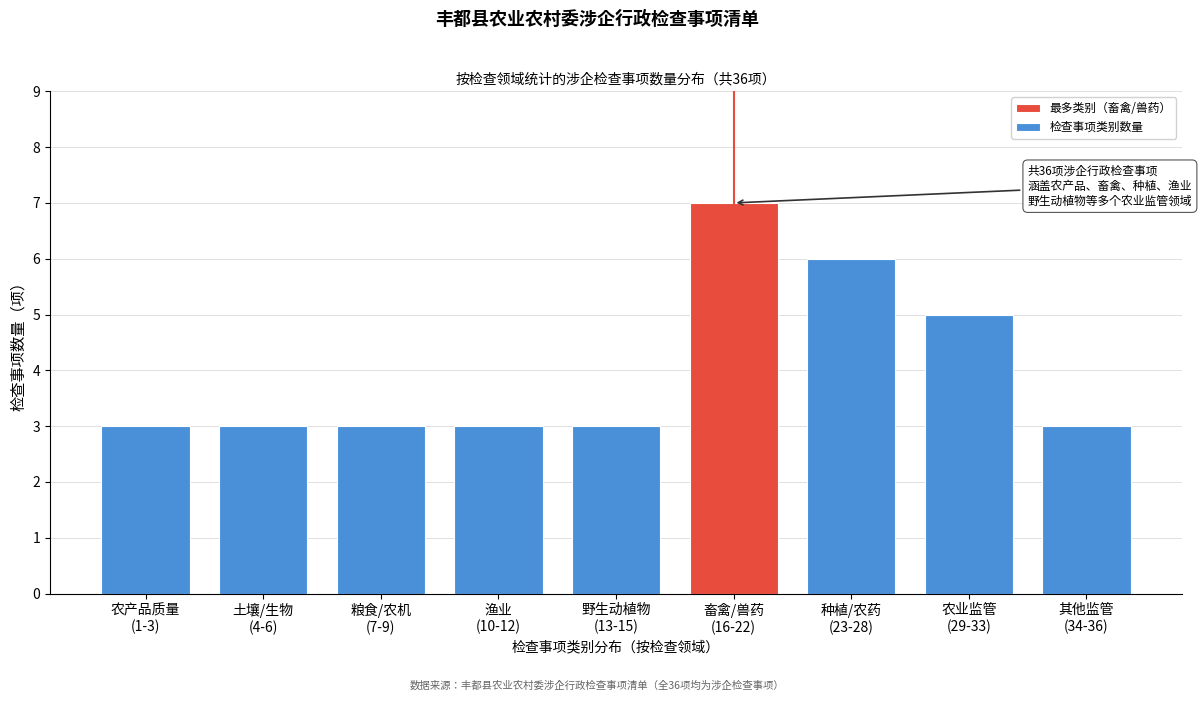

Reading left to right, extract all data points from this chart.

3	3	3	3	3	7	6	5	3